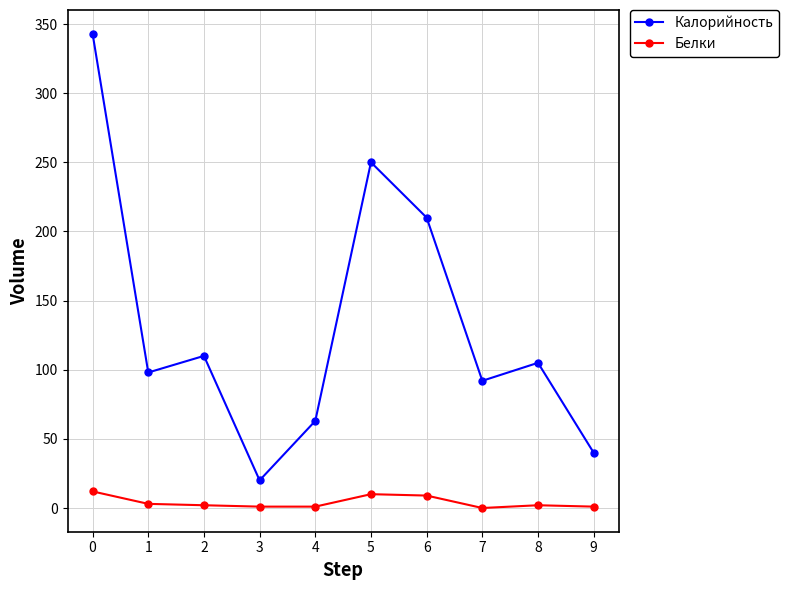

What is the difference between the second highest and minimum values in the Белки series?

10